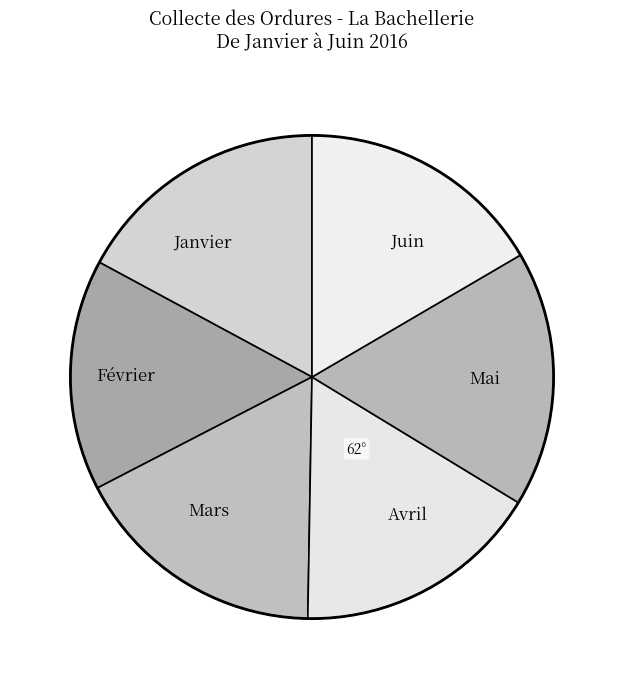

What is the smallest slice in the pie chart?

Février